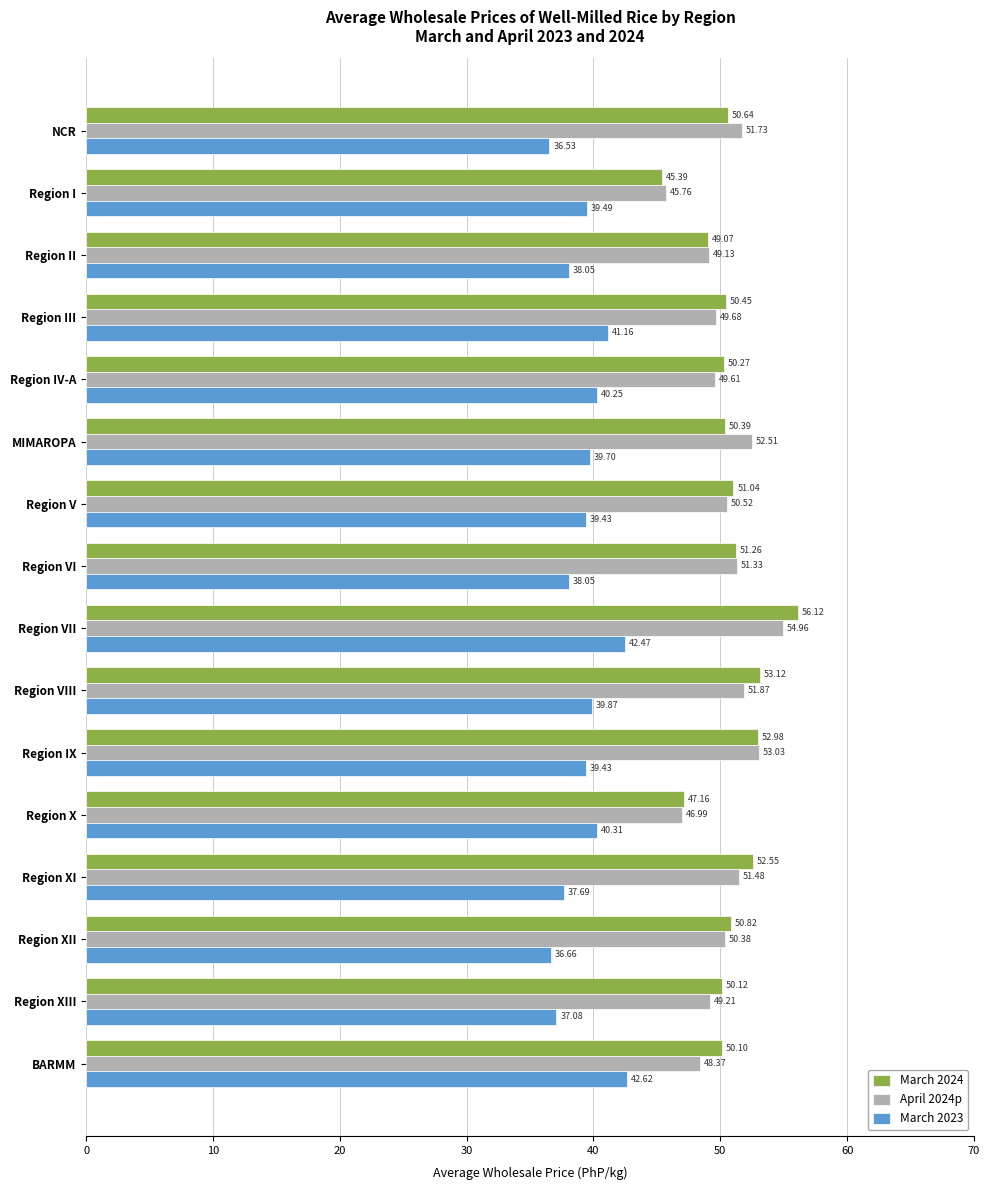

What is the difference between the March 2024 values at Region XIII and Region VIII?

3.0